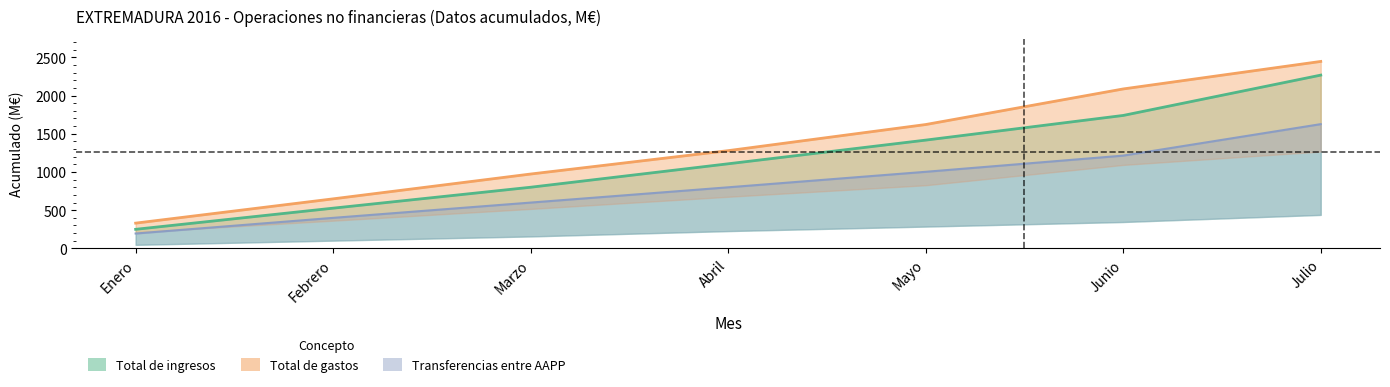

True or false: Impuestos and Total de ingresos cross at least once.

False